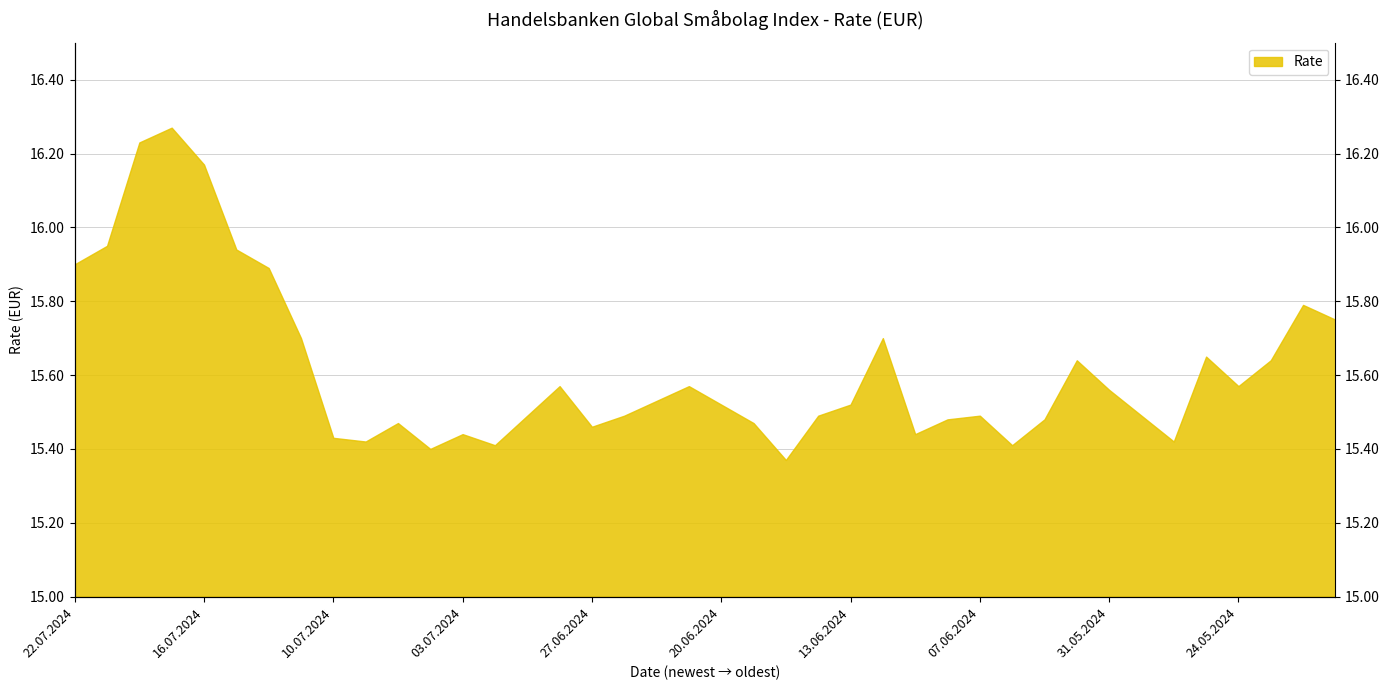

Which has a higher value, 01.07.2024 or 18.06.2024?

01.07.2024